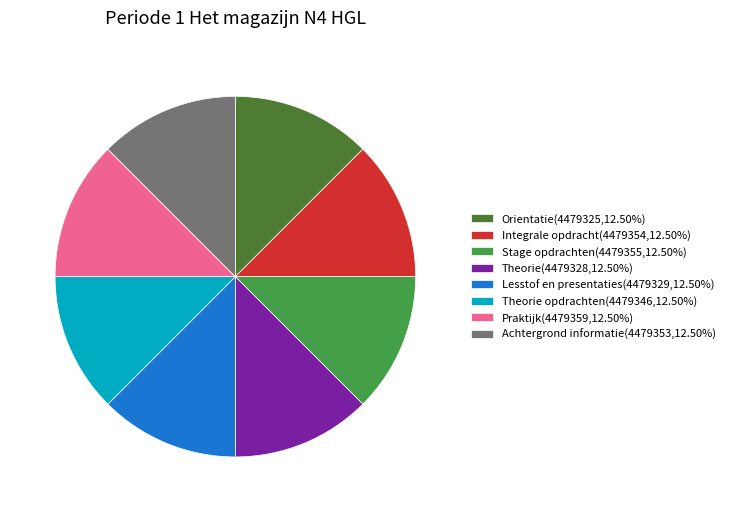

Does Integrale opdracht(4479354,12.50%) account for over 50% of the chart?

No